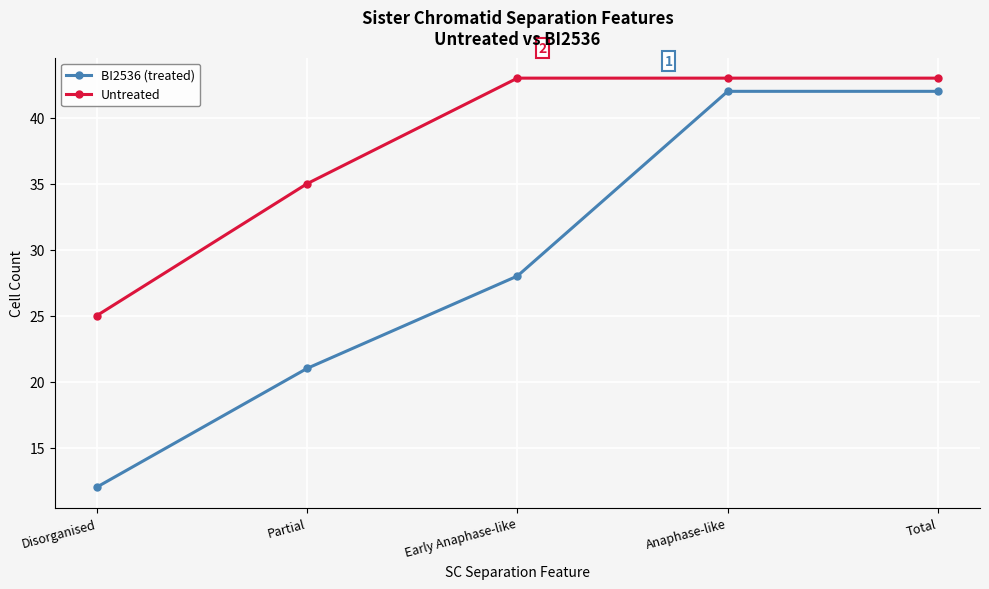

The value of Untreated at Total is 74. True or false?

False